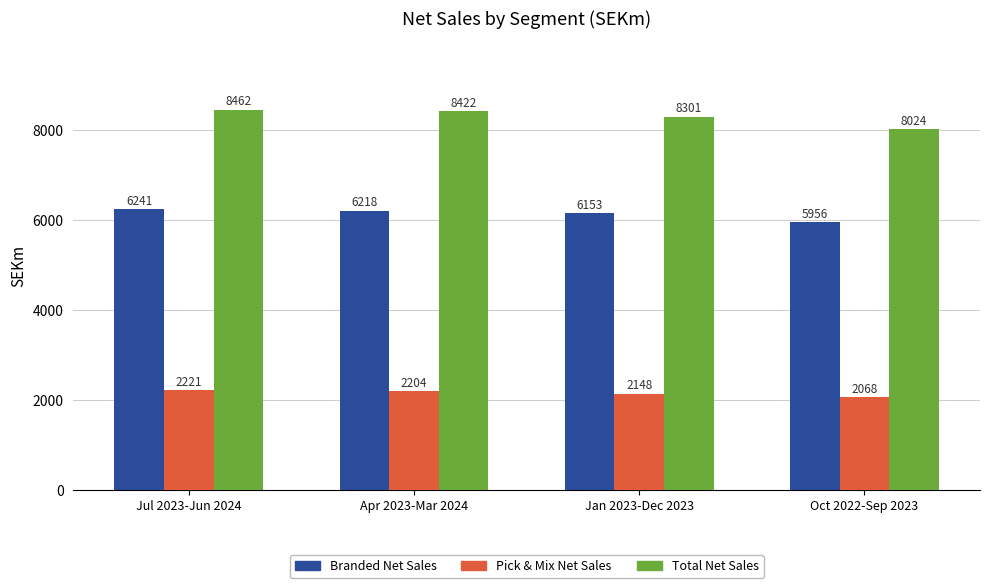

At how many categories does at least one series exceed 7611?

4